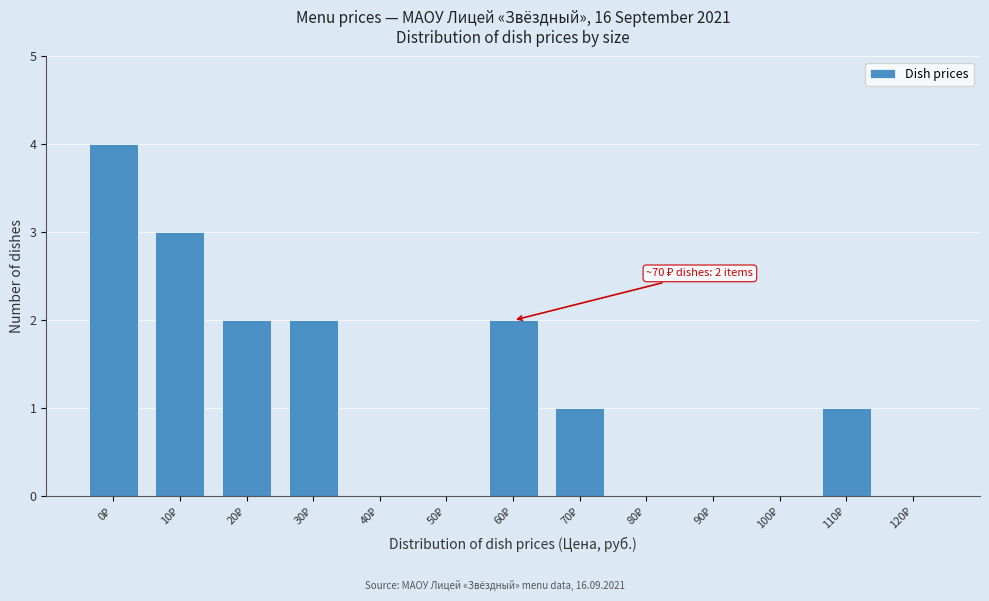

What is the sum of all values?

15